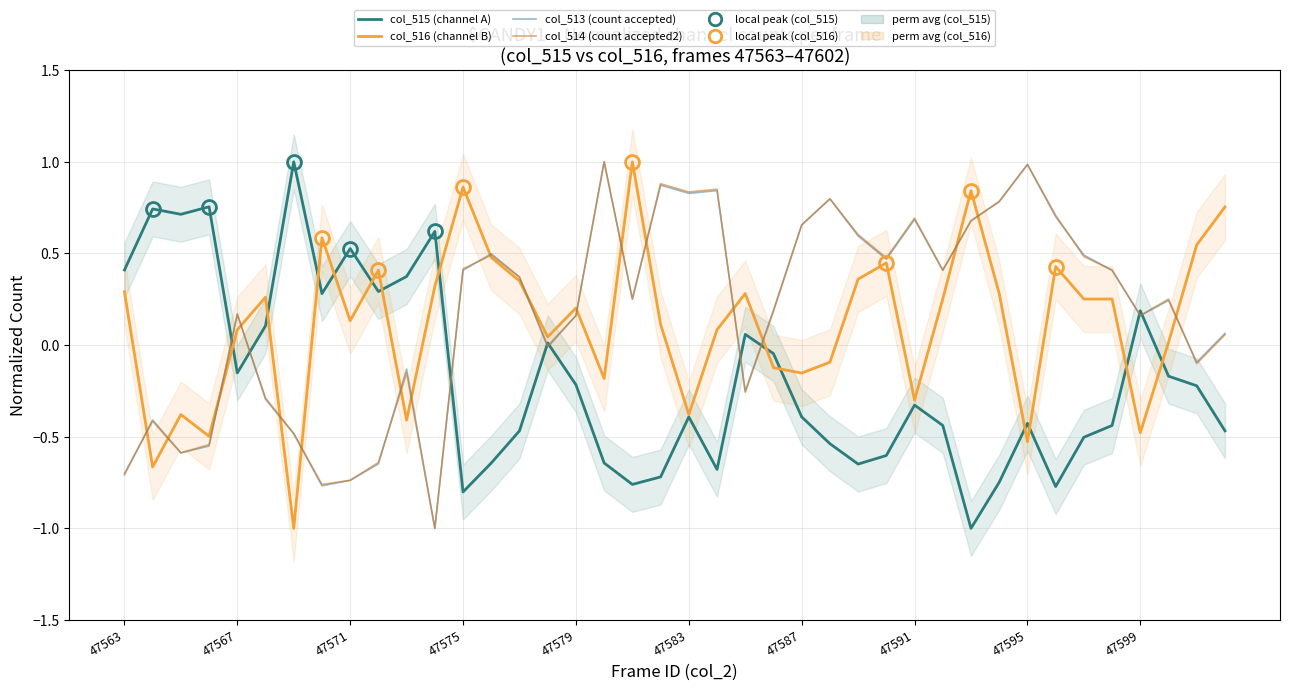

True or false: col_515 (channel A) has a value of -0.0 at 23.

True